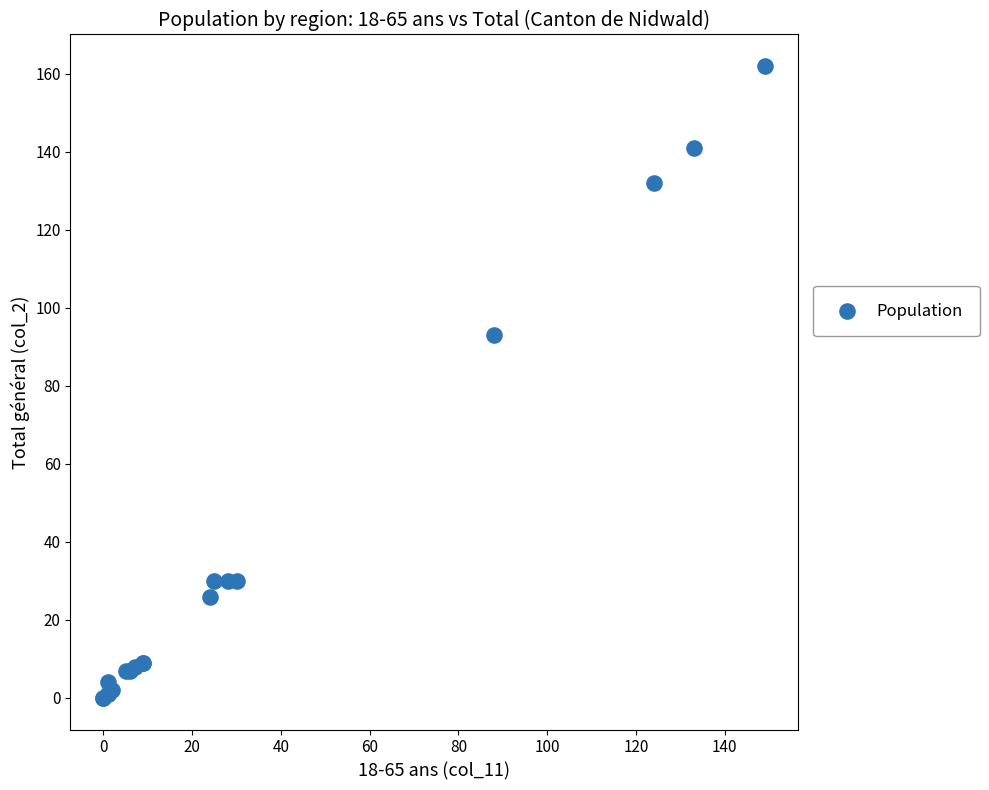

What Y value in the scatter plot is closest to 81?

93